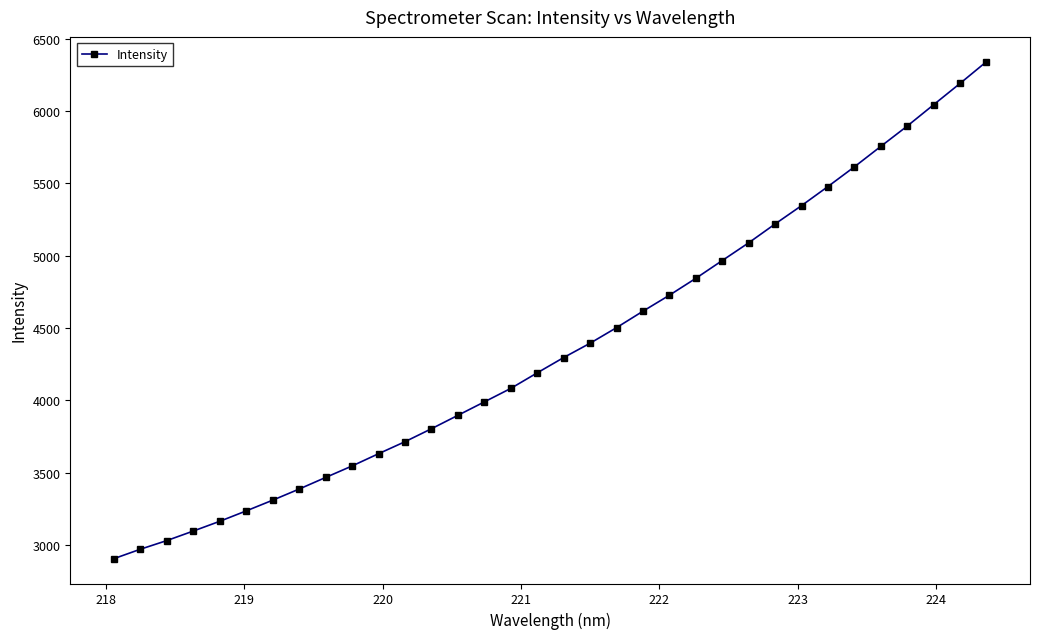

What is the value of the 27th point from the left?

5346.3